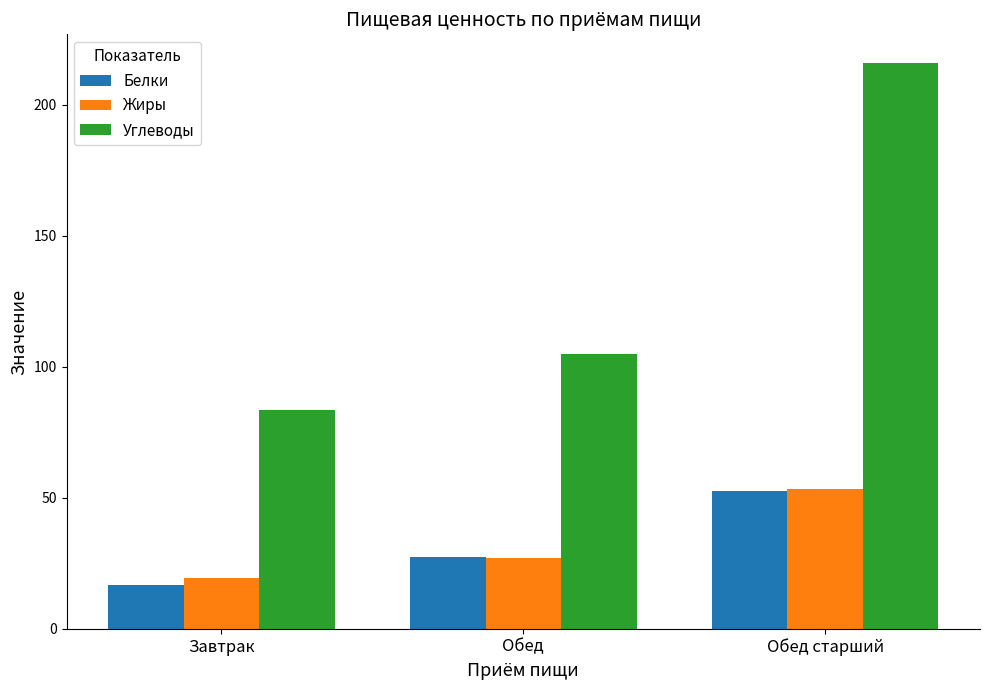

The value of Белки at Завтрак is 16.7. True or false?

True